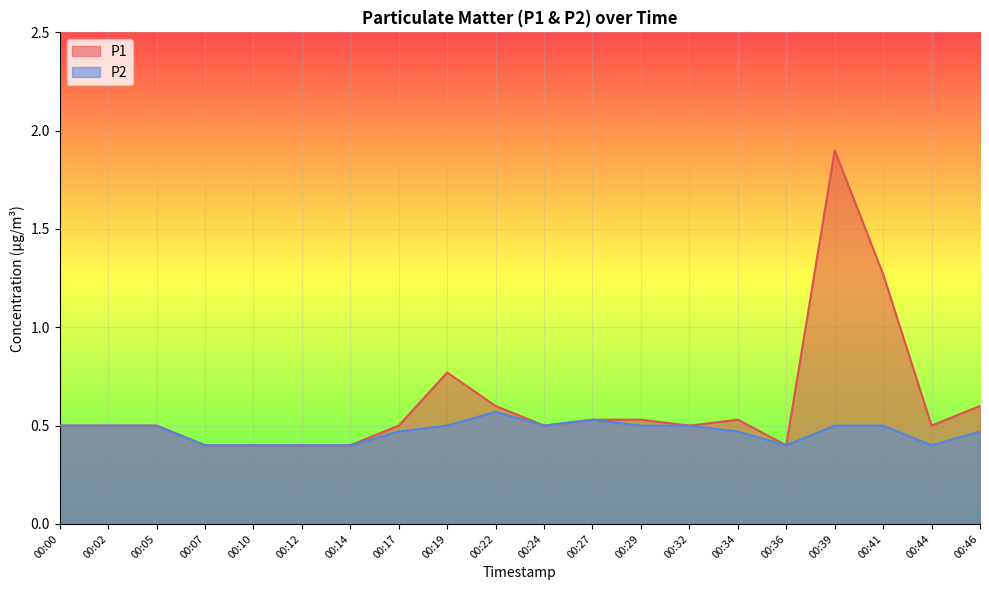

What is the approximate value of P2 at 00:44?

0.4